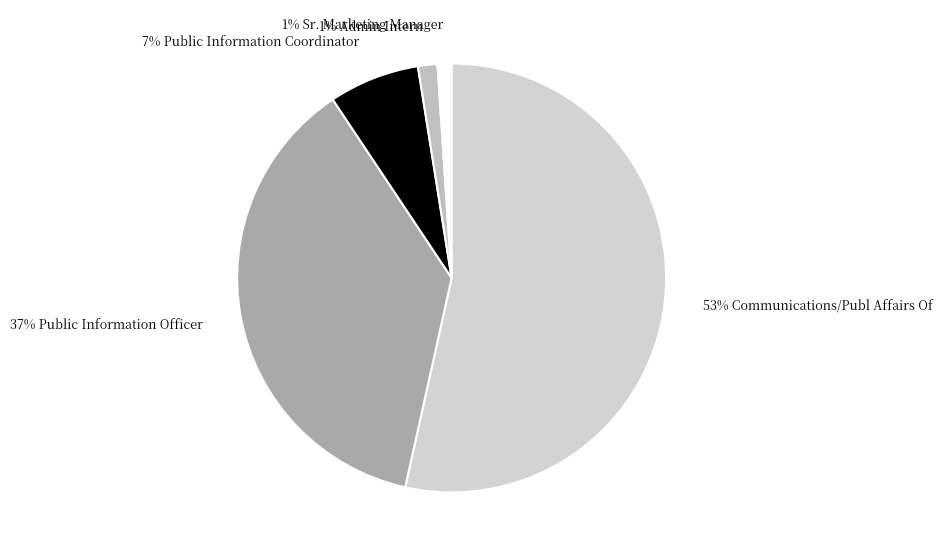

Is there any slice that represents more than half of the pie?

Yes